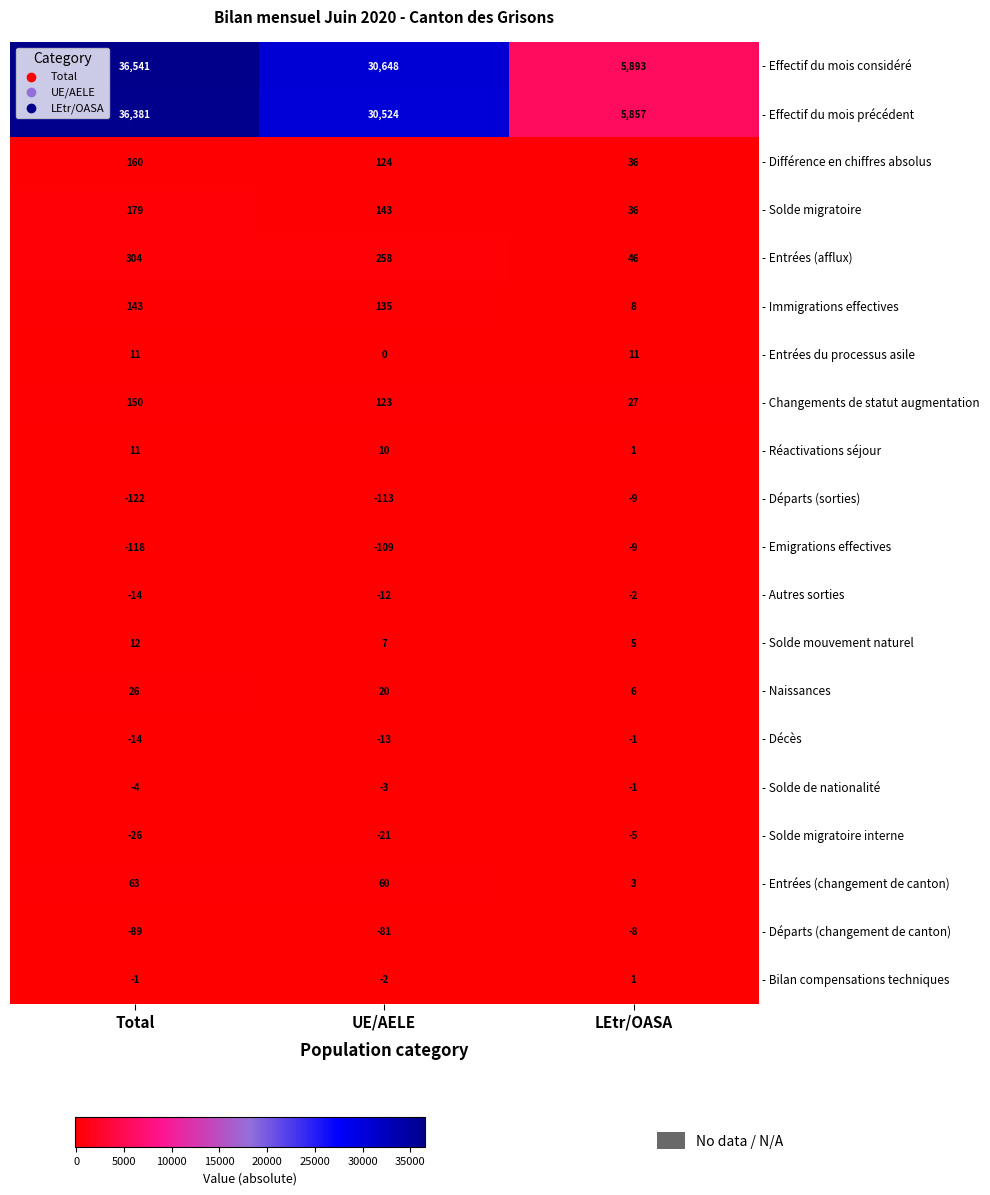

At which category is the sum across all series the highest?

Total